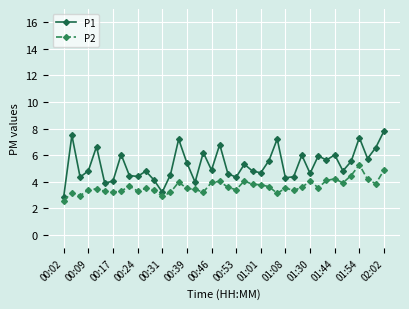

True or false: P1 and P2 cross at least once.

False